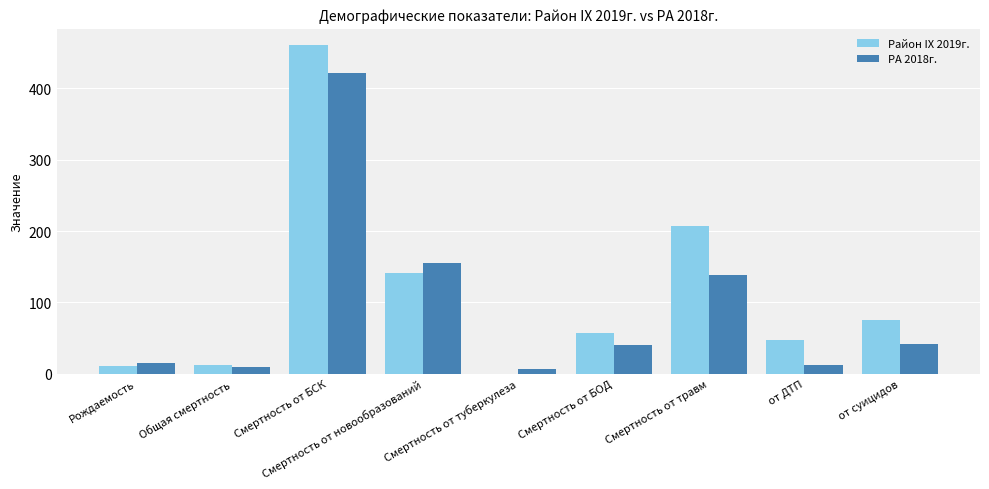

Which series has the widest spread of values?

Район IX 2019г.